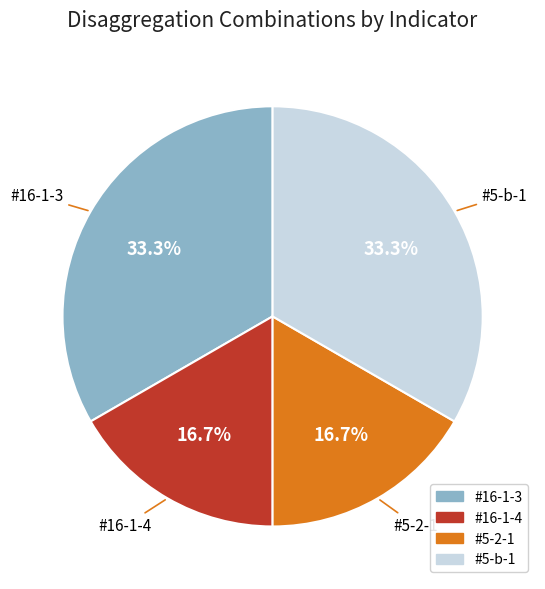

The #16-1-4 slice represents 25% of the pie. True or false?

False